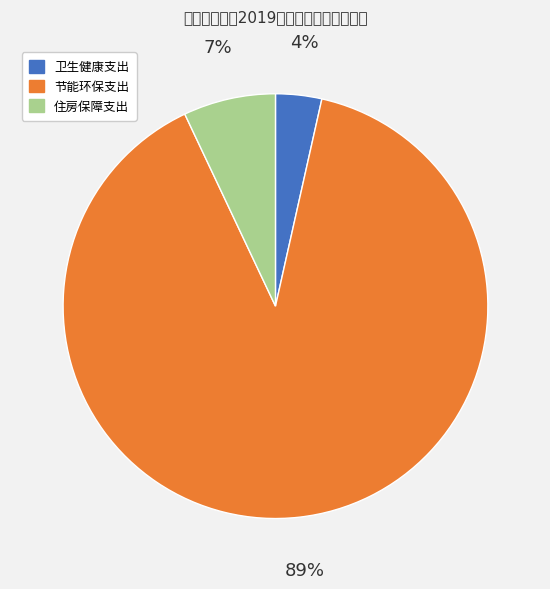

What percentage is the 住房保障支出 slice, to the nearest percent?

7%